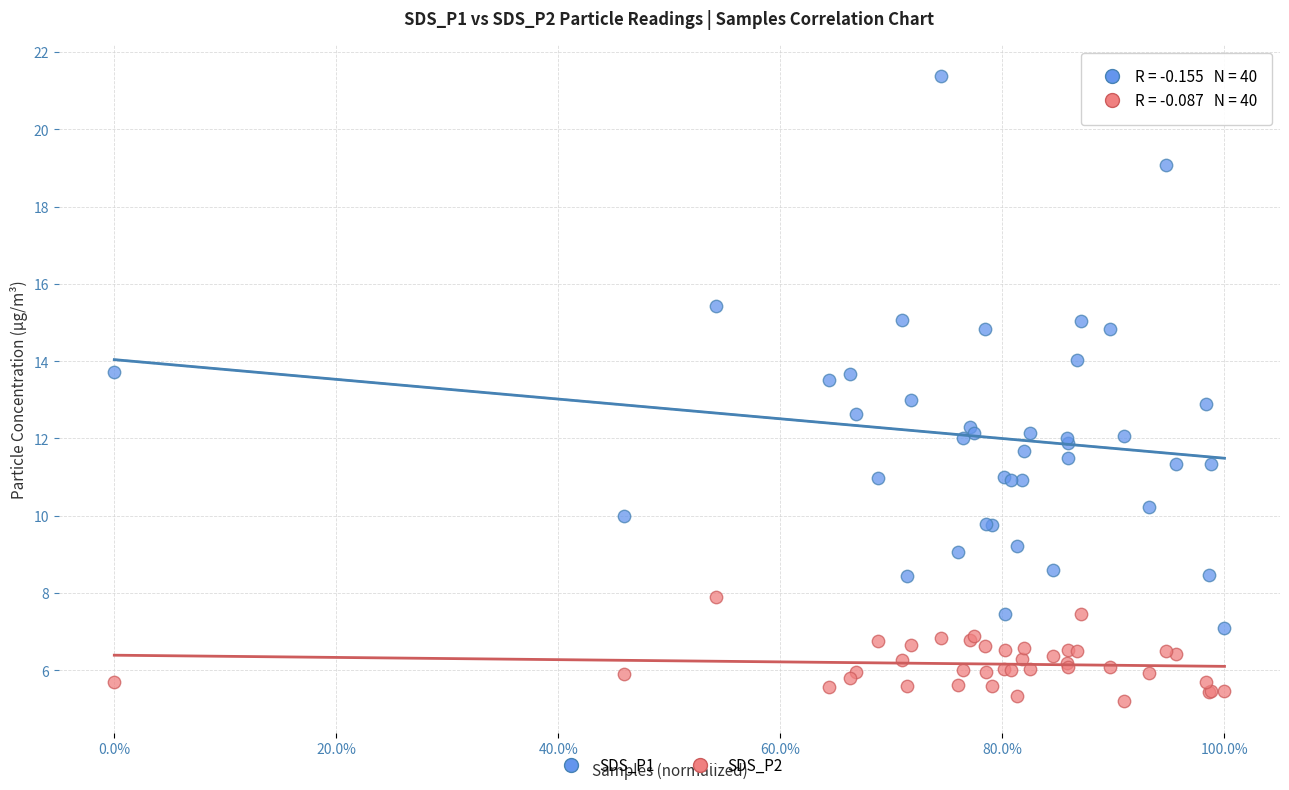

Which series contains the highest Y value?

SDS_P1